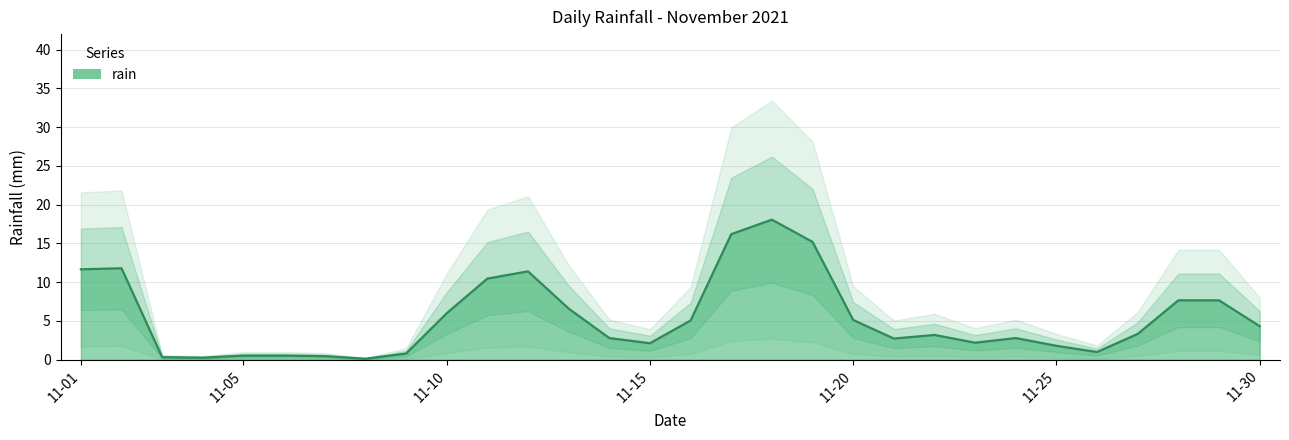

True or false: the data shows 2.0 at 2021-11-21.

False